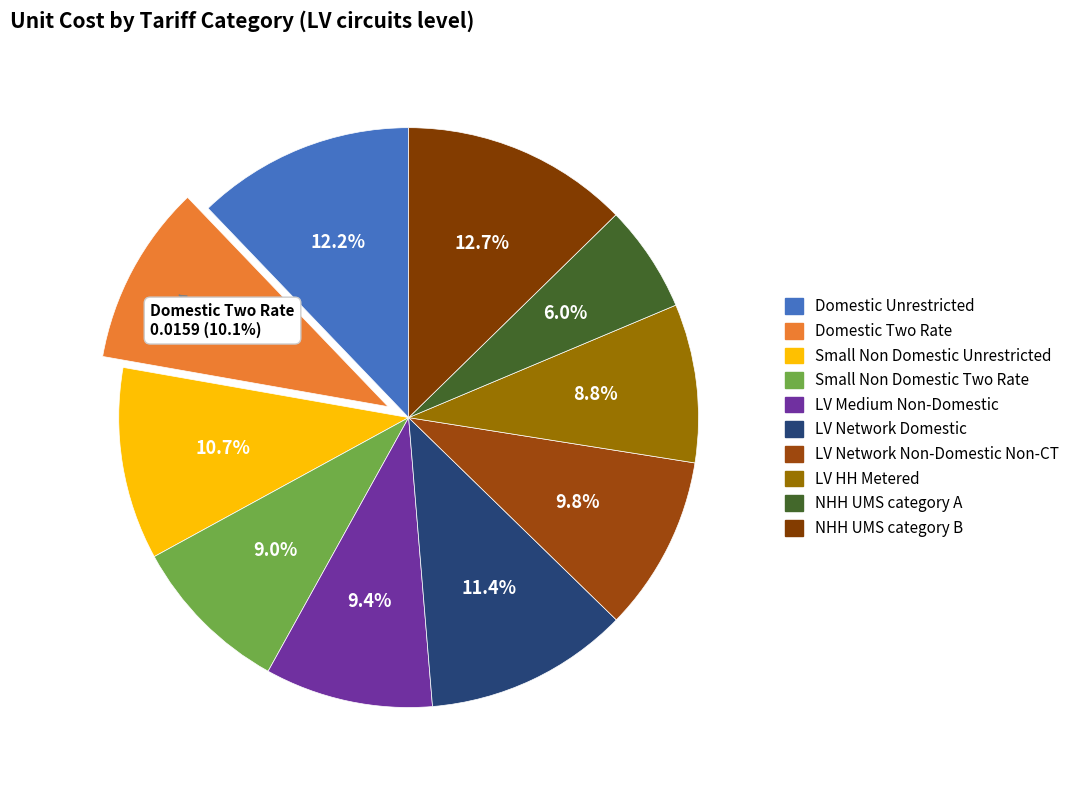

Does Domestic Unrestricted represent more than half of the total?

No